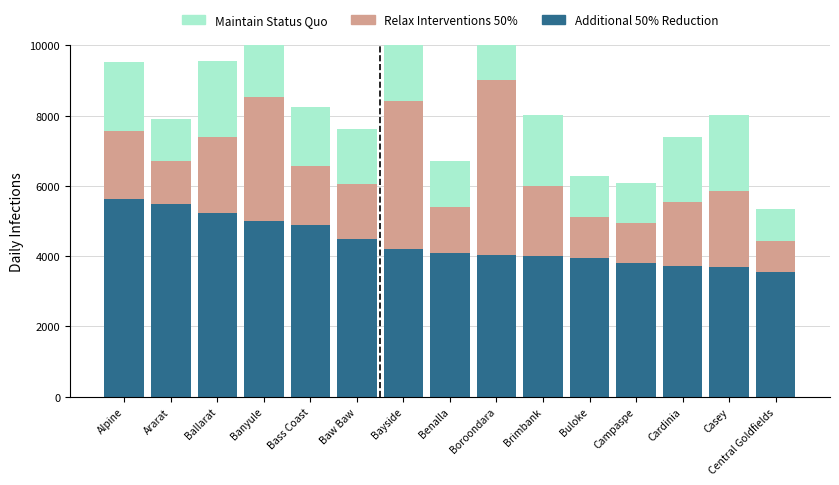

What is the difference between the highest and lowest values at Benalla?

2775.0